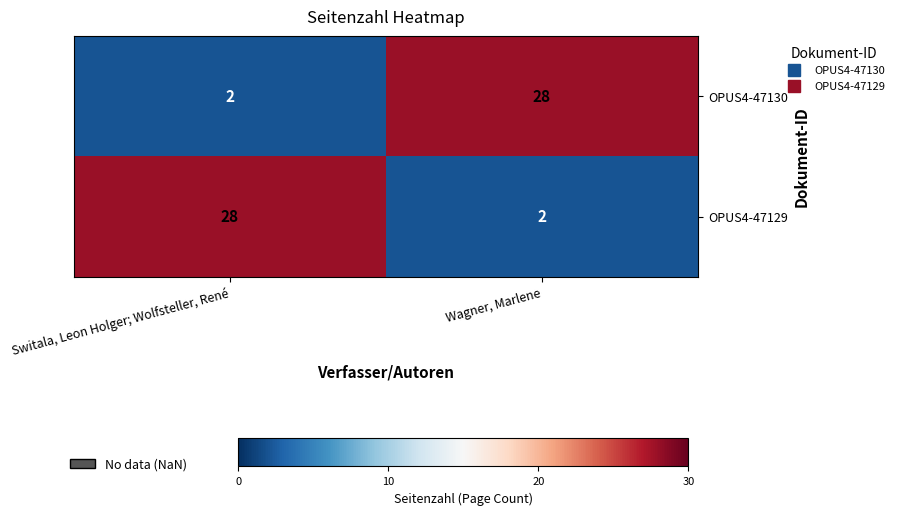

The value of OPUS4-47130 at Switala, Leon Holger; Wolfsteller, René is 2. True or false?

True